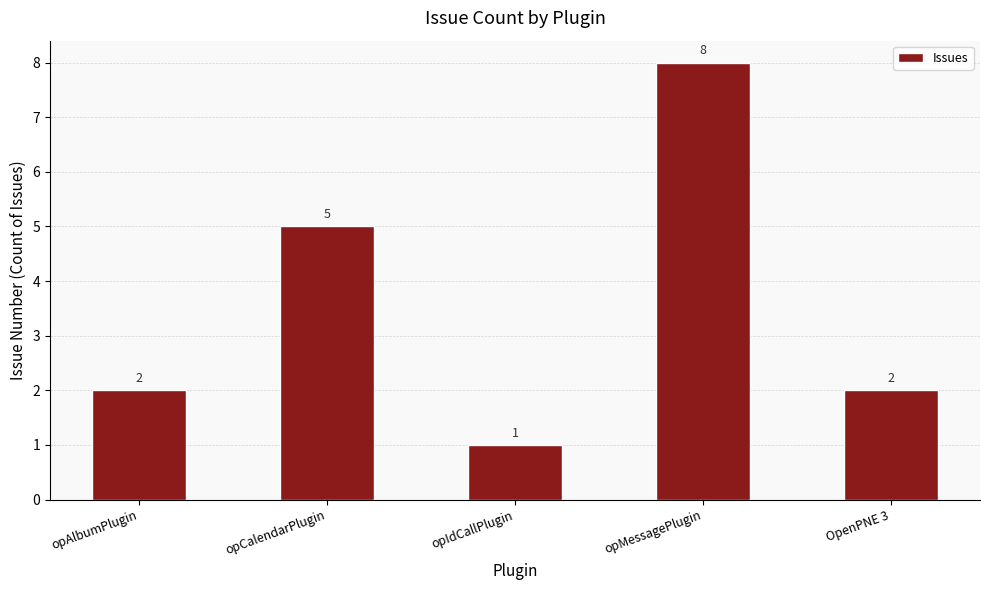

What is the change in value from opCalendarPlugin to opMessagePlugin?

+3